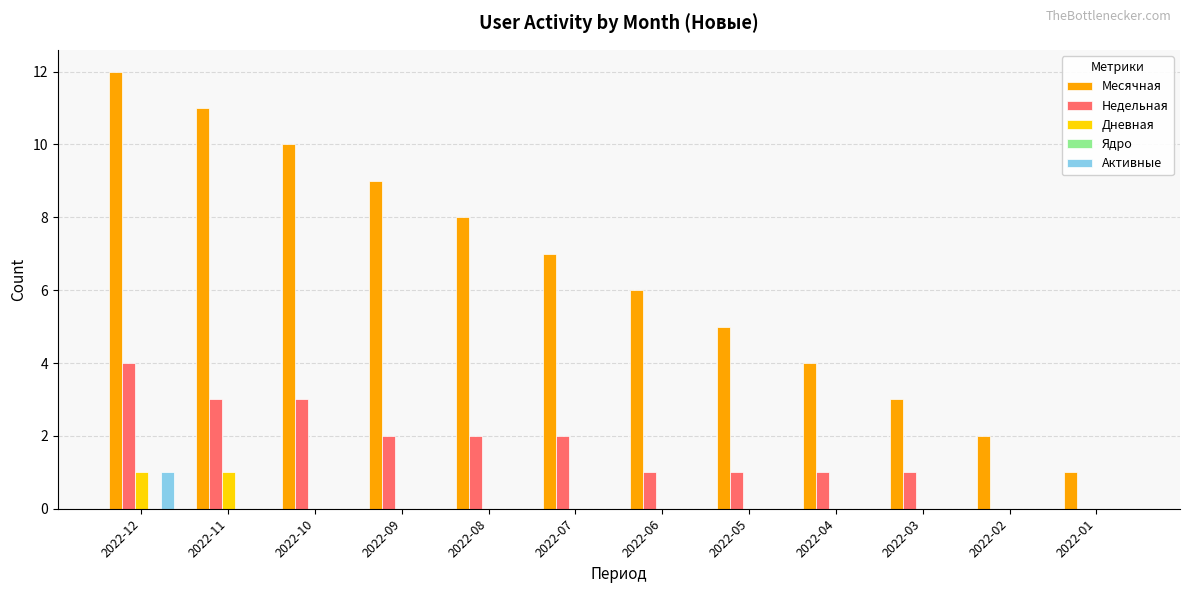

Between 2022-09 and 2022-05, which series saw the biggest shift?

Месячная